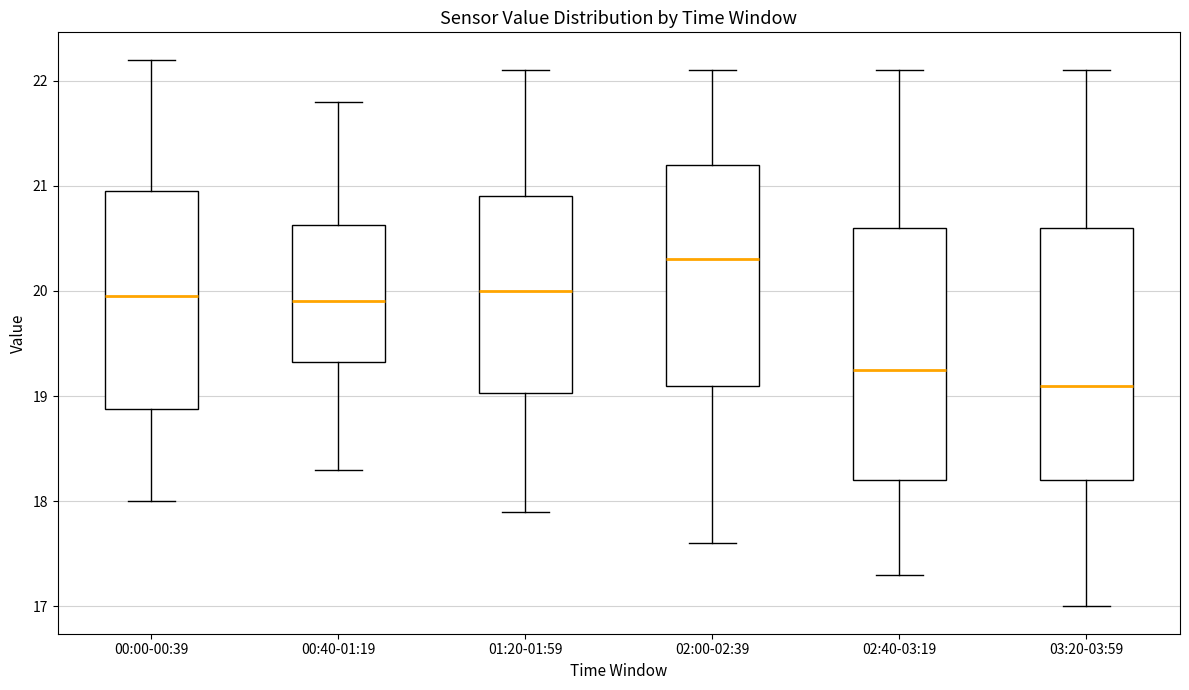

Where does the upper whisker of the box for 00:40-01:19 end on the y-axis? The values are not printed on the chart, so give them approximately, as read against the axis.

21.8